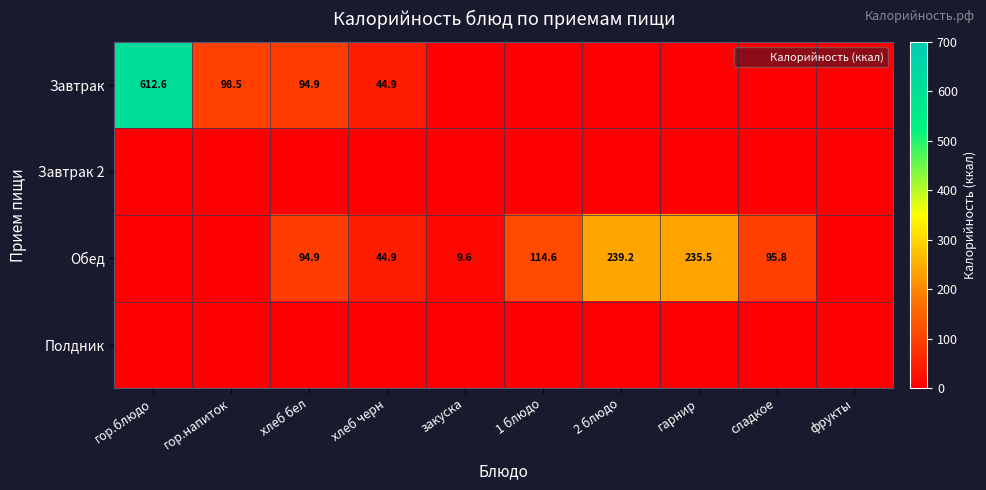

Rank the series at фрукты from lowest to highest value.

Завтрак, Завтрак 2, Обед, Полдник